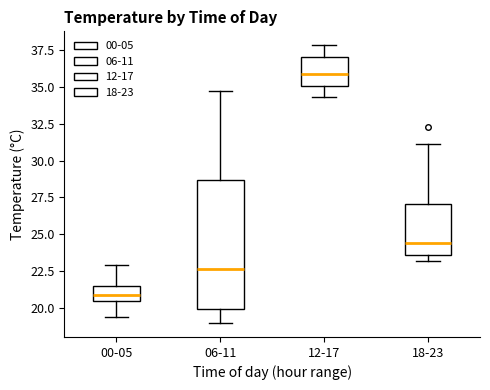

Where is the lower edge of the box for 00-05 on the y-axis? The values are not printed on the chart, so give them approximately, as read against the axis.

20.5